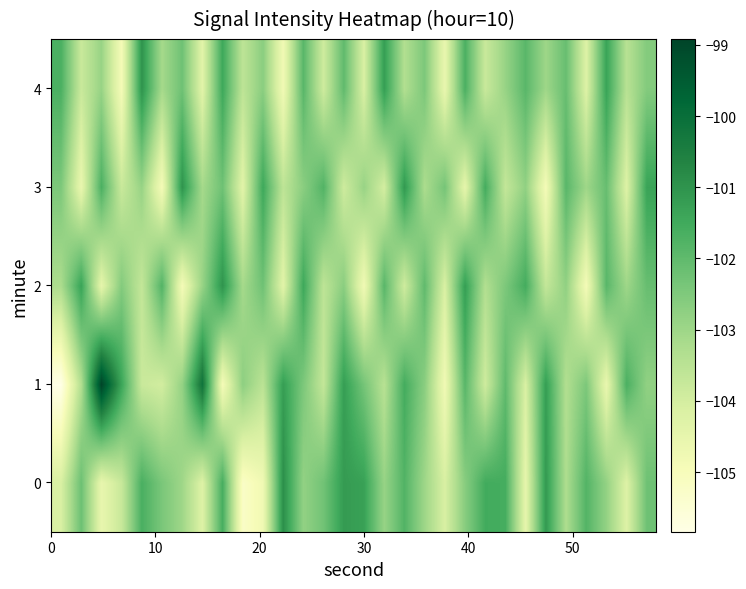

How many distinct data groups are displayed?

5